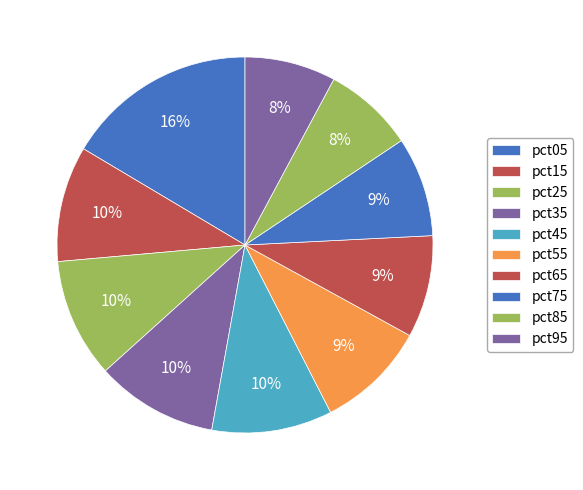

Which category has the biggest portion of the pie?

pct05